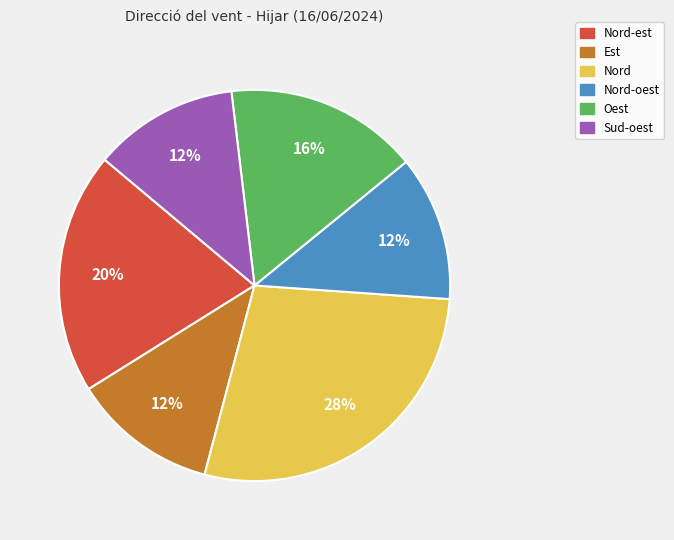

Is there any slice that represents more than half of the pie?

No